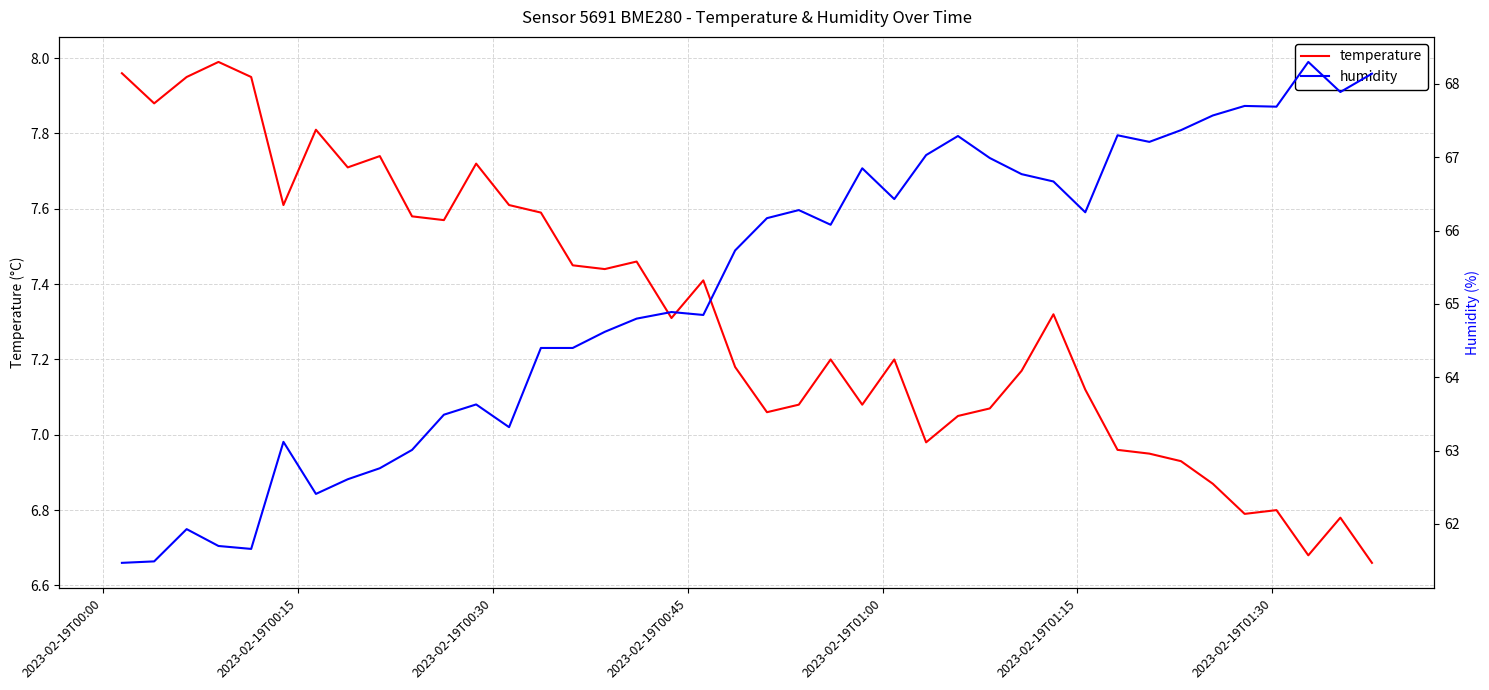

How many lines are shown in the chart?

2